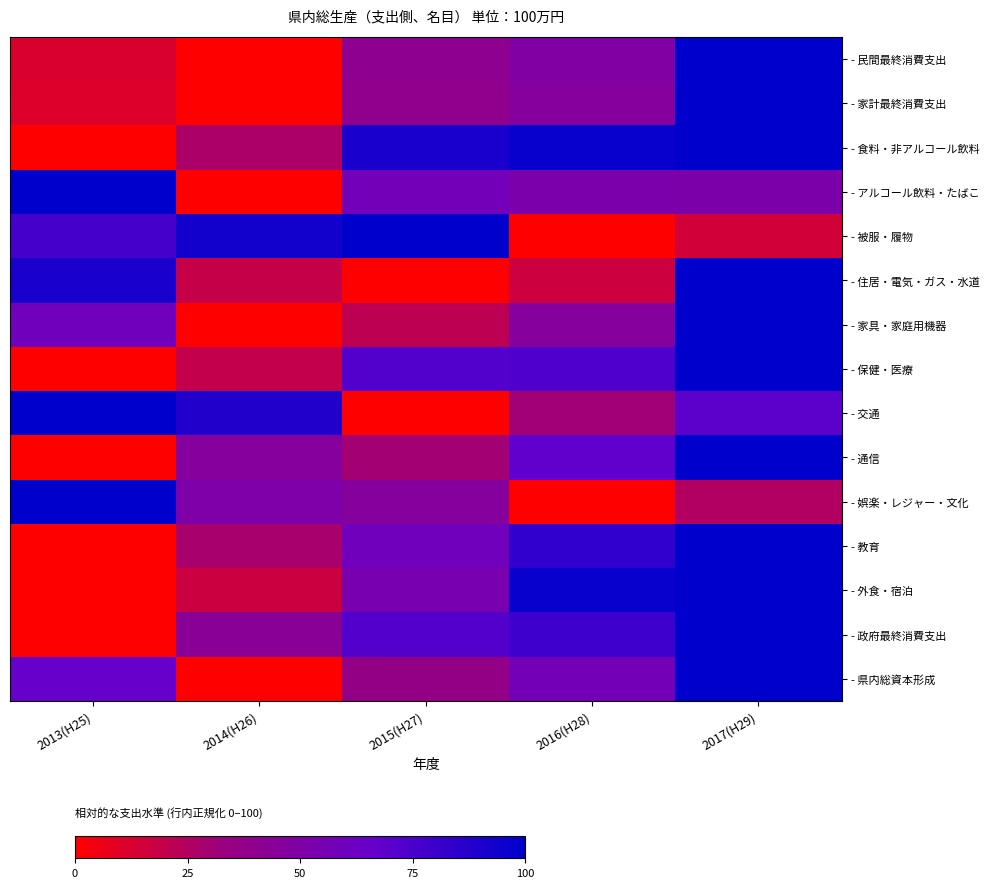

Between 2016(H28) and 2014(H26), which is larger?

2016(H28)